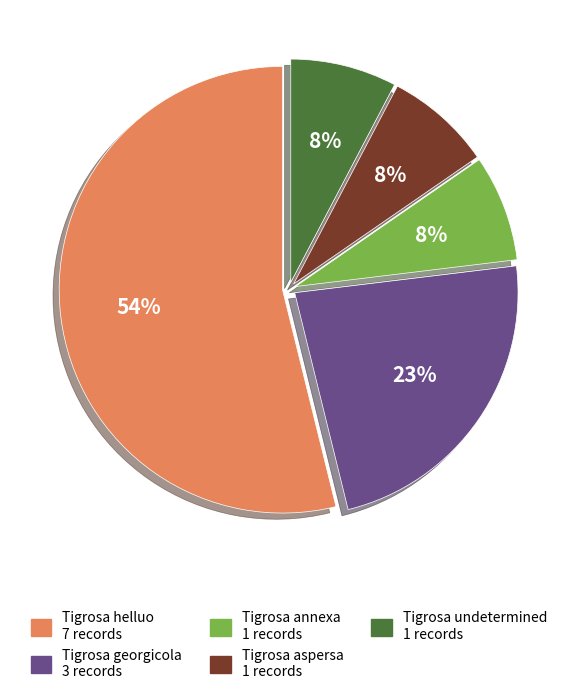

To the nearest percent, what portion does Tigrosa georgicola represent?

23%